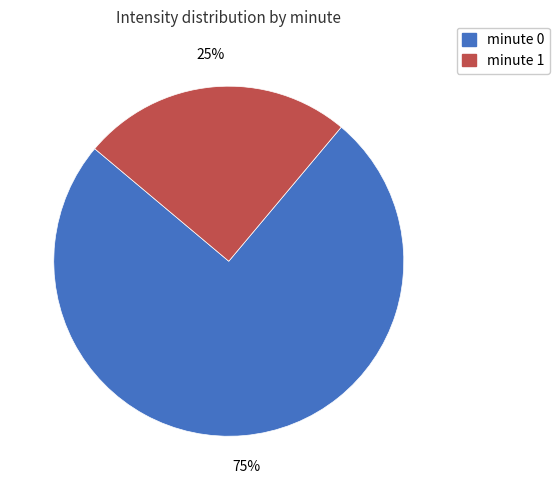

Which slice is the largest?

minute 0